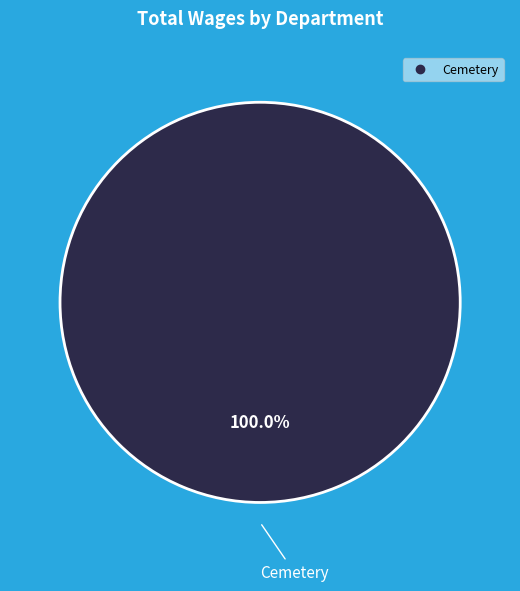

Is there a majority slice in this chart?

Yes